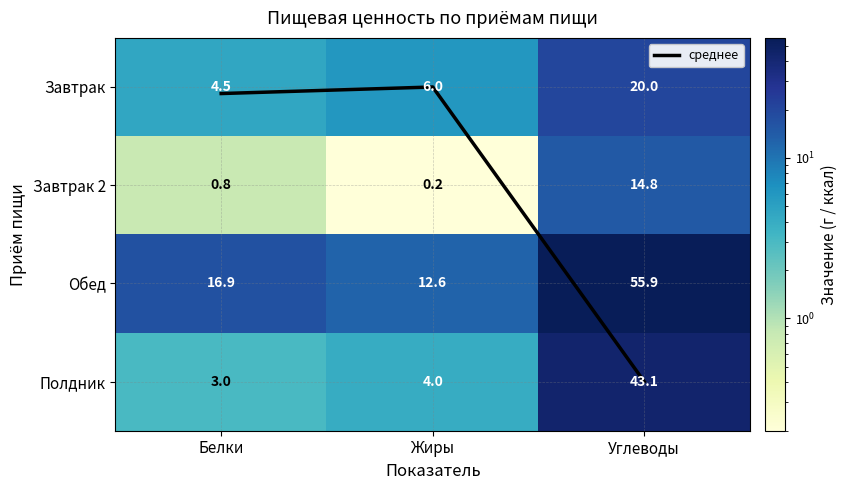

How many categories are shown in the chart?

3